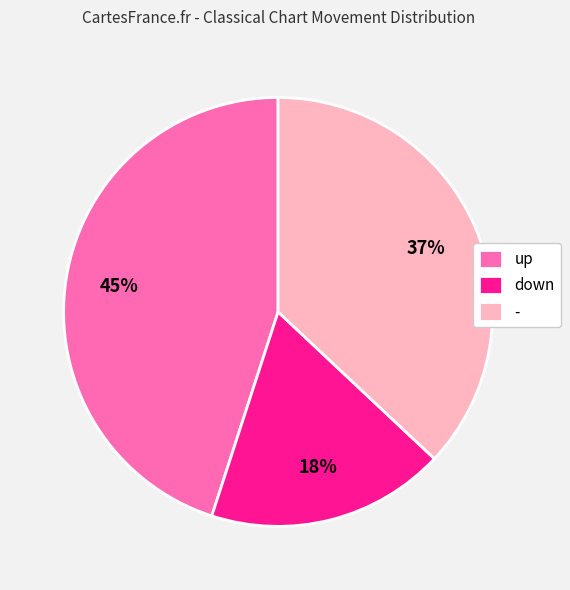

Approximately how many times larger is the value at - compared to down?

2.1